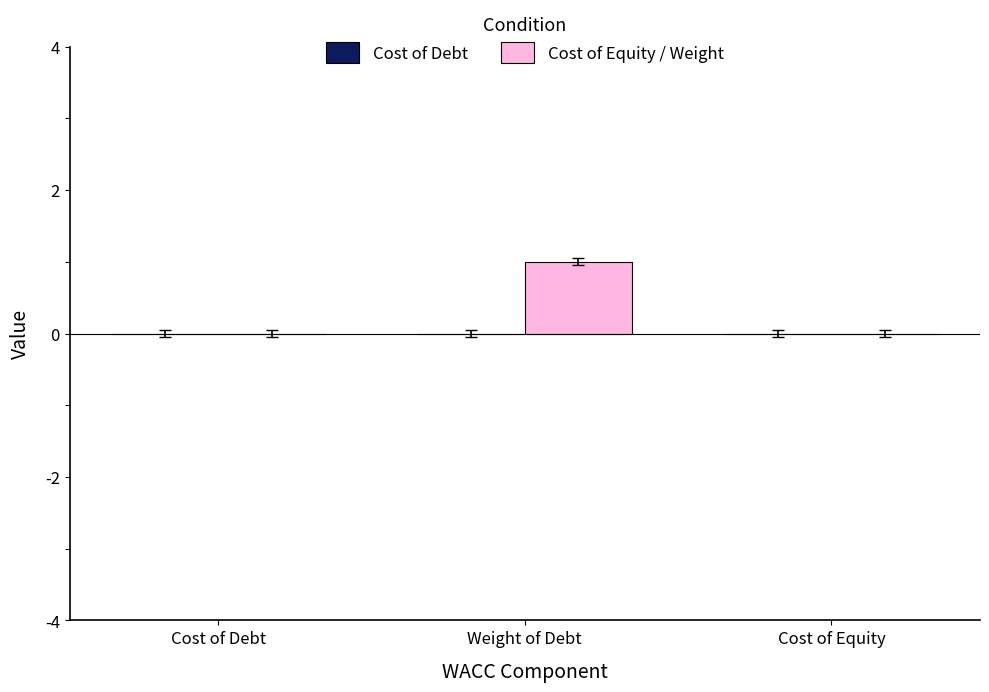

Which label corresponds to the largest value in the chart?

Weight of Debt